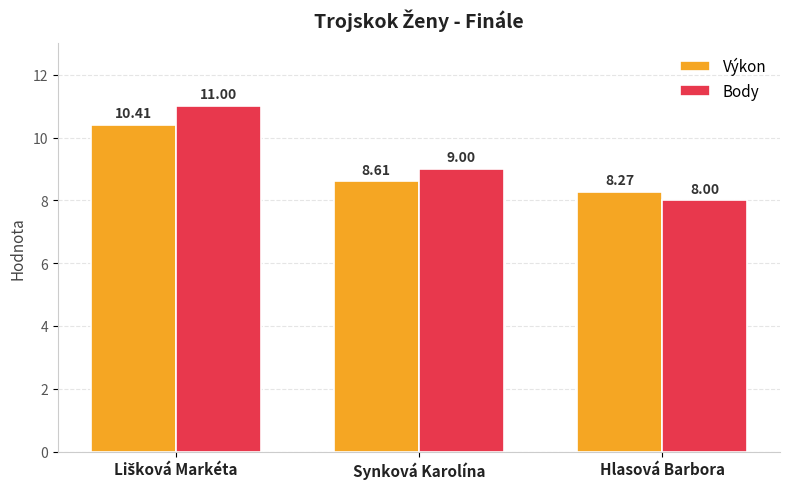

What is the average value of the Body series?

9.3